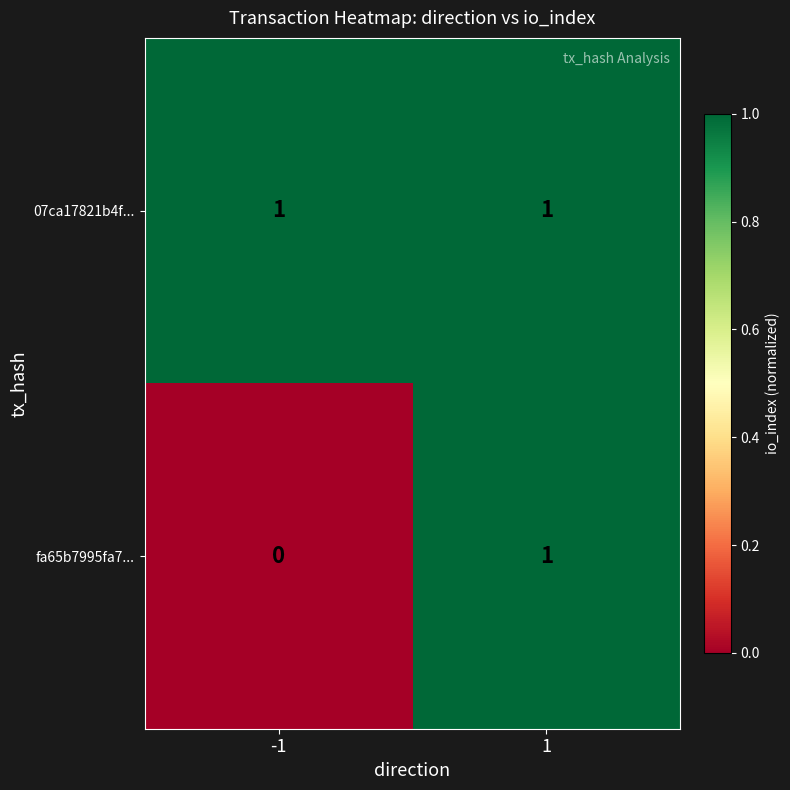

How many values in the fa65b7995fa7... series are below 1?

1